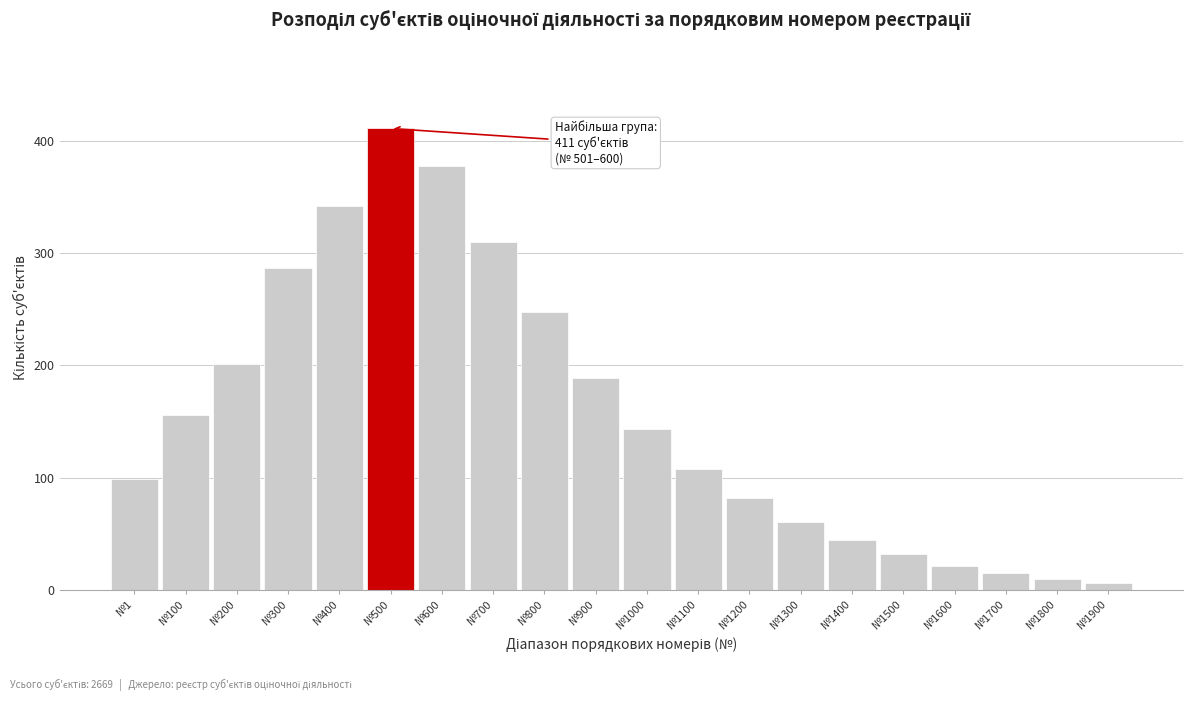

Reading left to right, transcribe all the data shown in this chart.

99	156	201	287	342	411	378	310	248	189	143	108	82	61	45	32	21	15	10	6